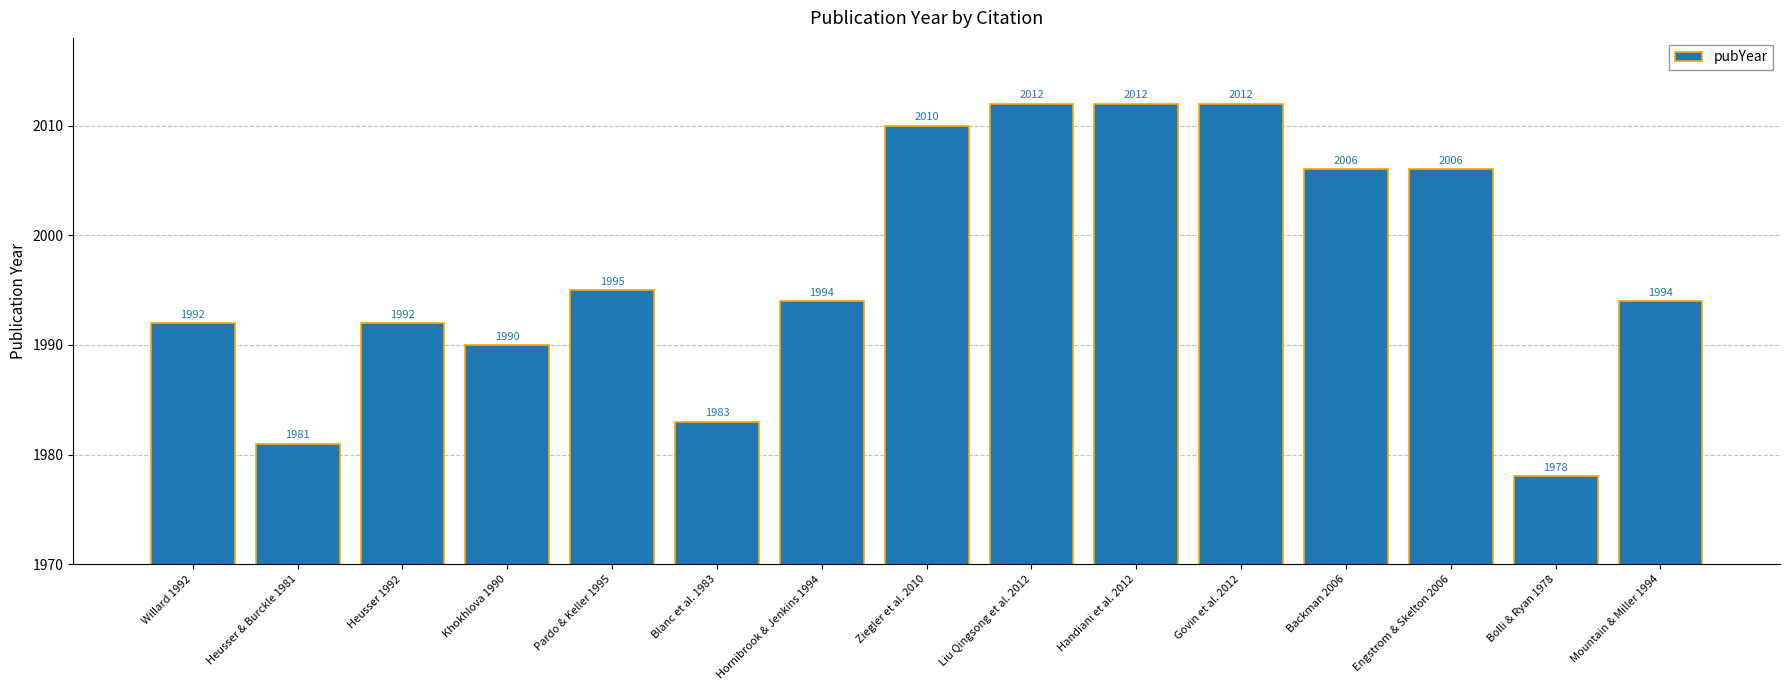

What is the label of the 10th bar from the left?

Handiani et al. 2012